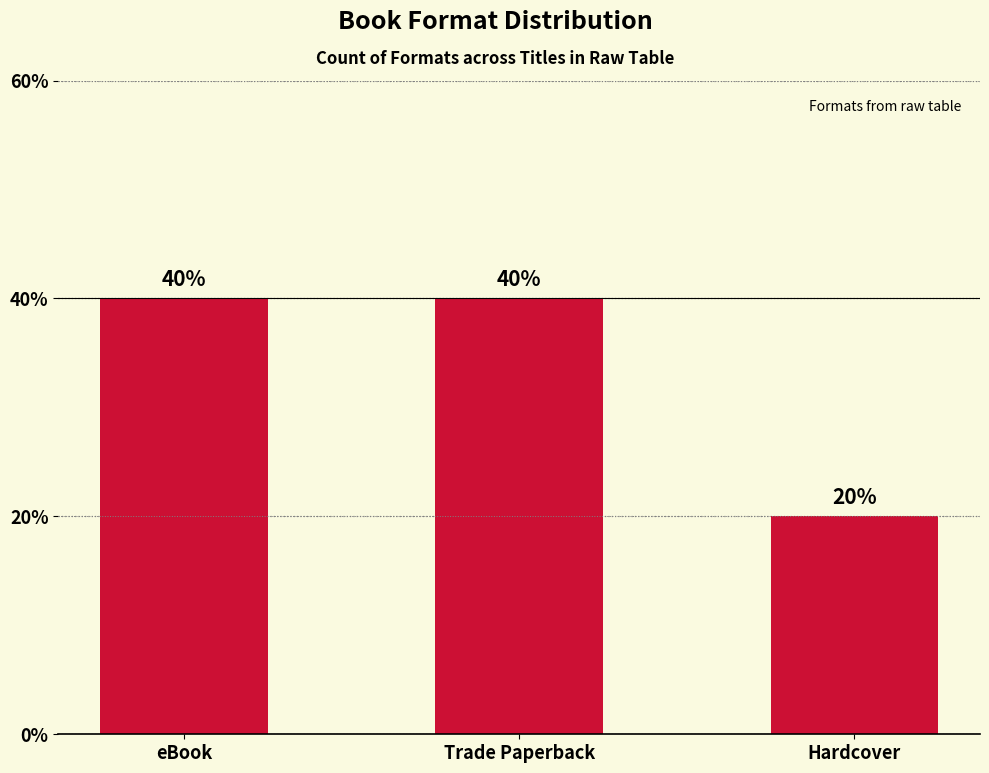

What is the label of the 1st bar from the left?

eBook